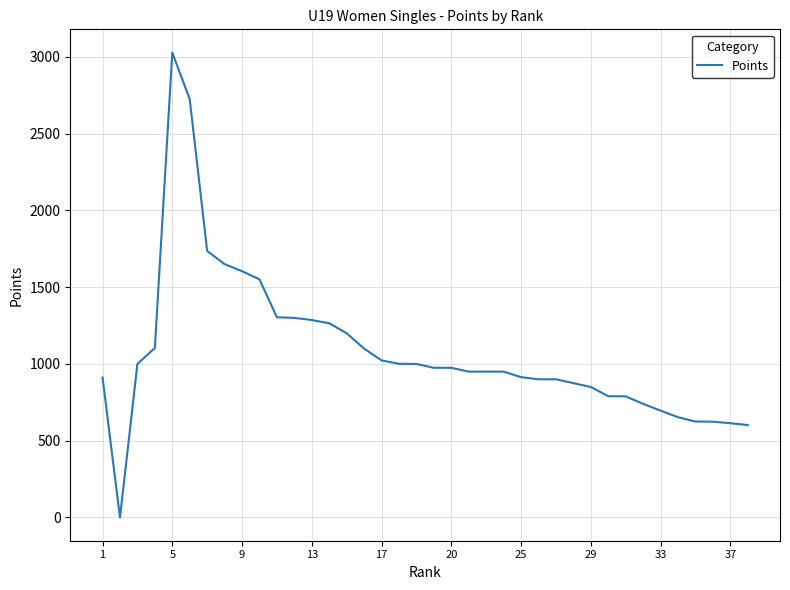

What is the greatest value displayed?

3028